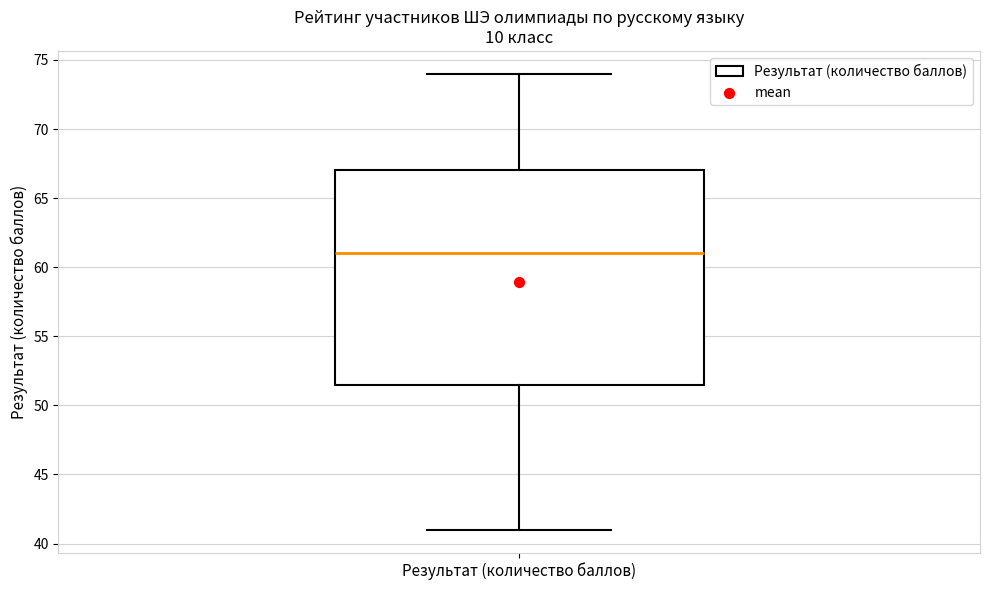

Transcribe this box plot: give where the median line is, the range the box spans, and where the two whiskers end, as read against the y-axis. The values are not printed on the chart, so give them approximately, as read against the axis.

median 61.0, box 51.5 to 67.0, whiskers 41.0 to 74.0